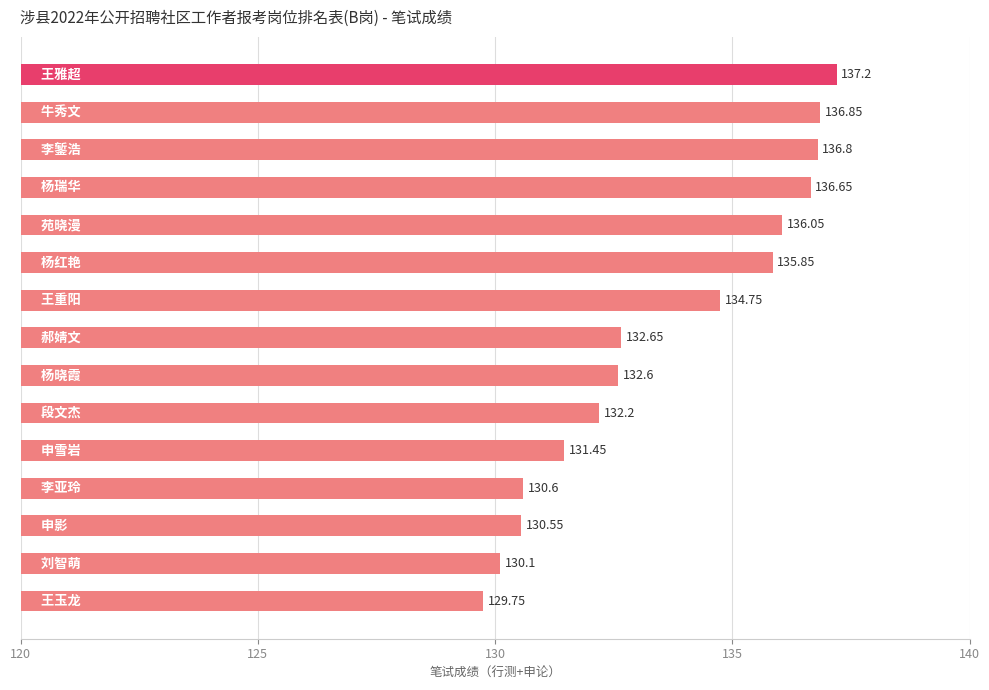

How many values are below 132?

5